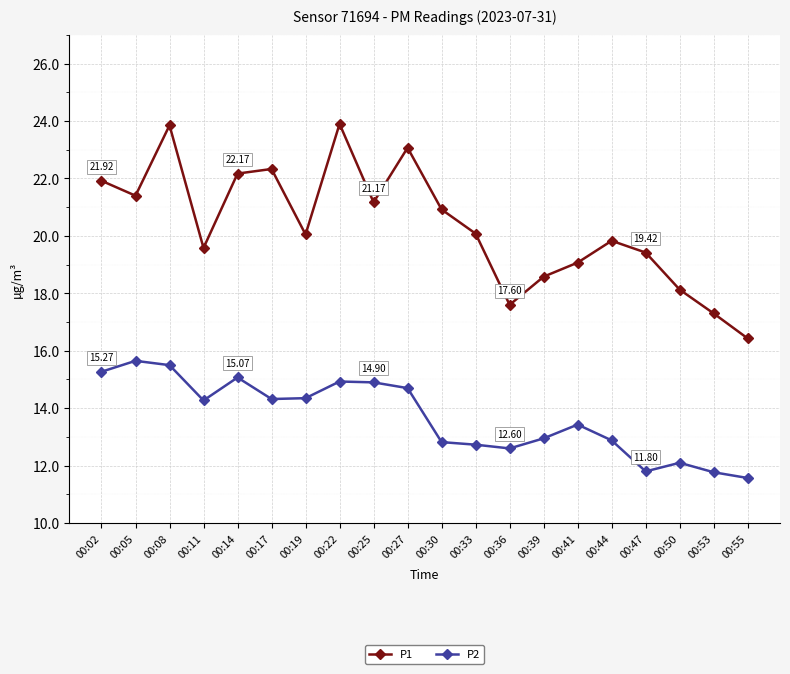

What is the average value of the P1 series?

20.3